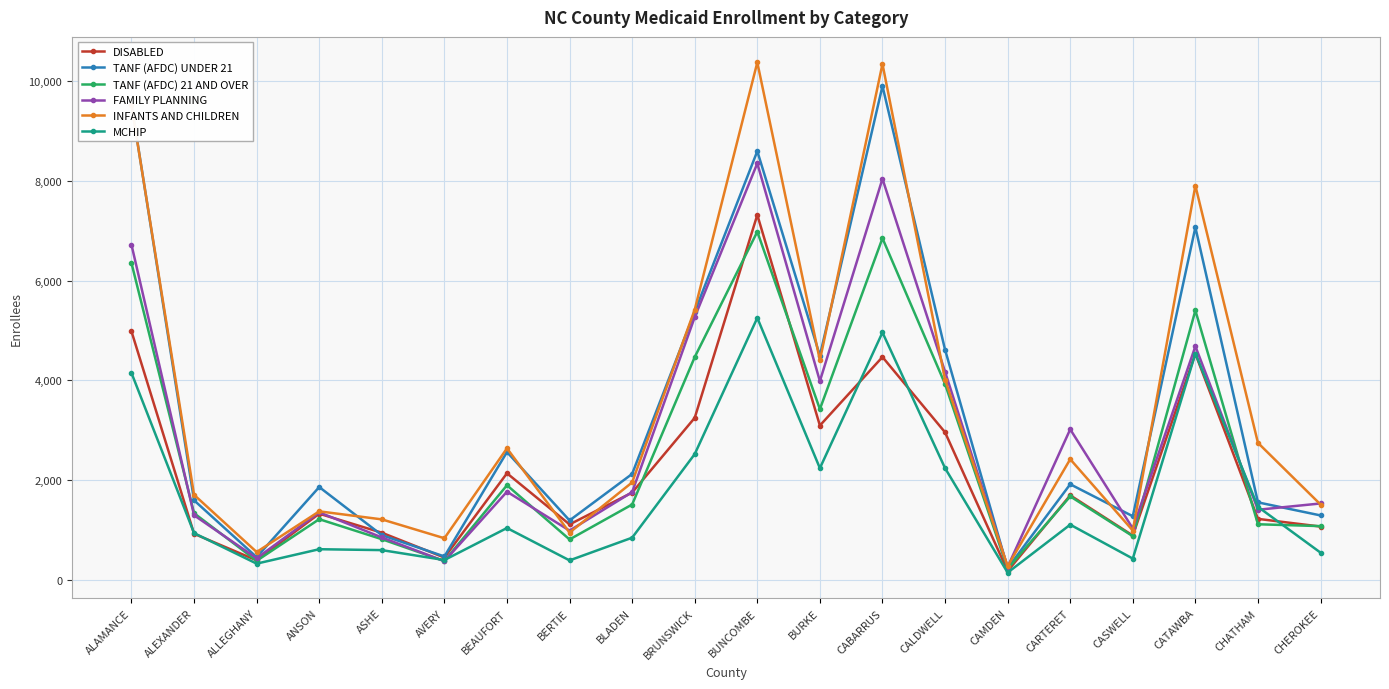

What is the label of the 6th point from the left?

AVERY